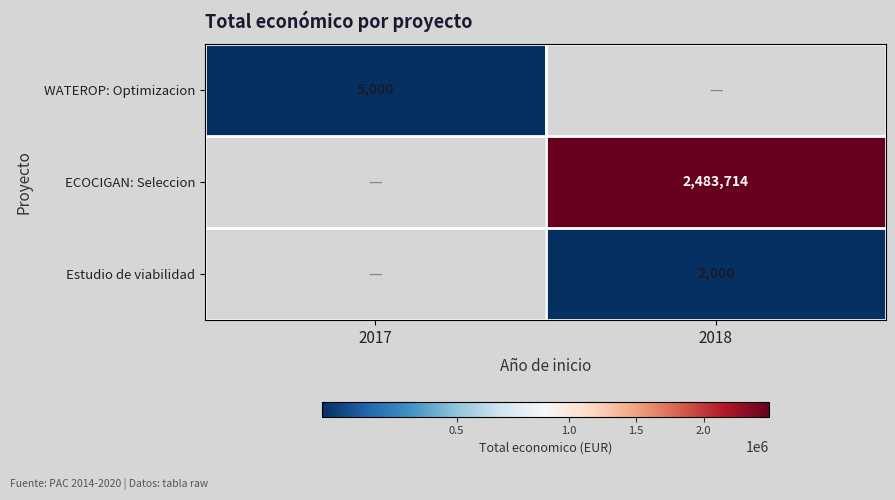

True or false: WATEROP: Optimizacion has a value of 7339 at 2017.

False